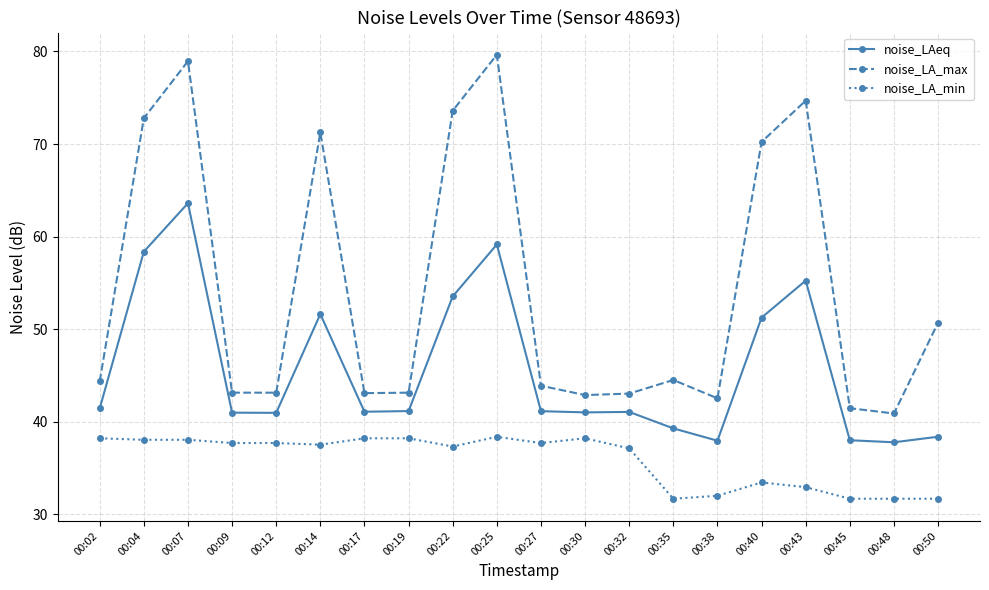

At which category is the sum across all series the highest?

00:07